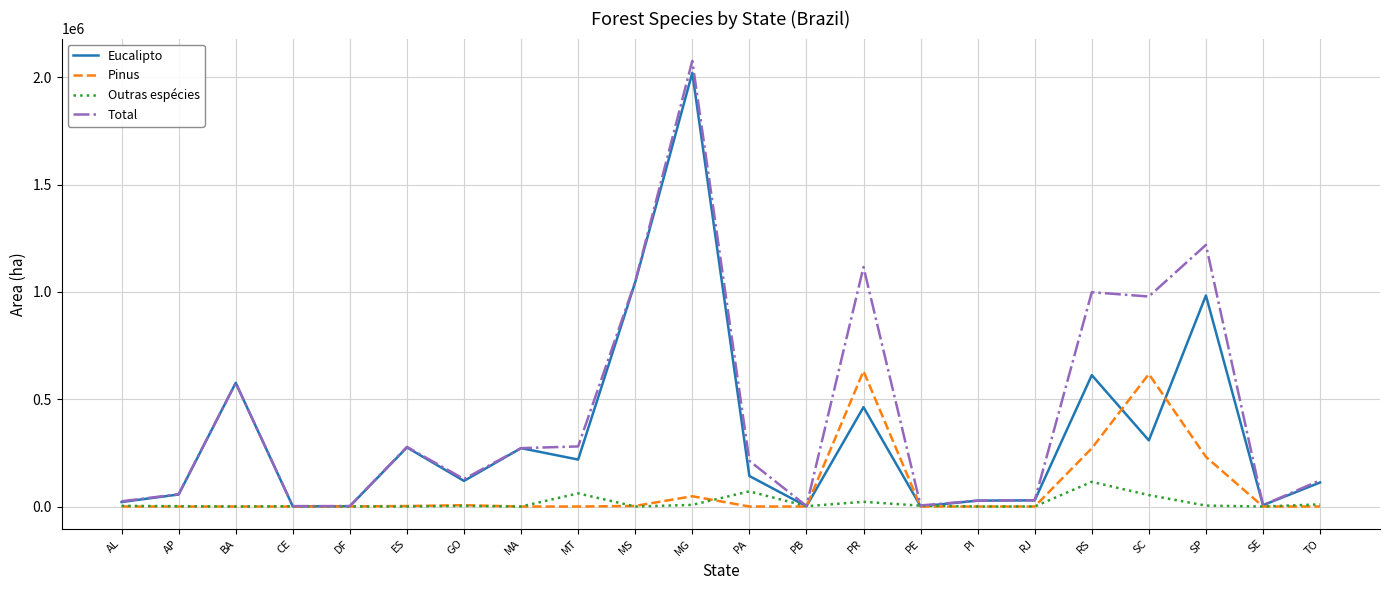

Which label corresponds to the largest value in the chart?

MG